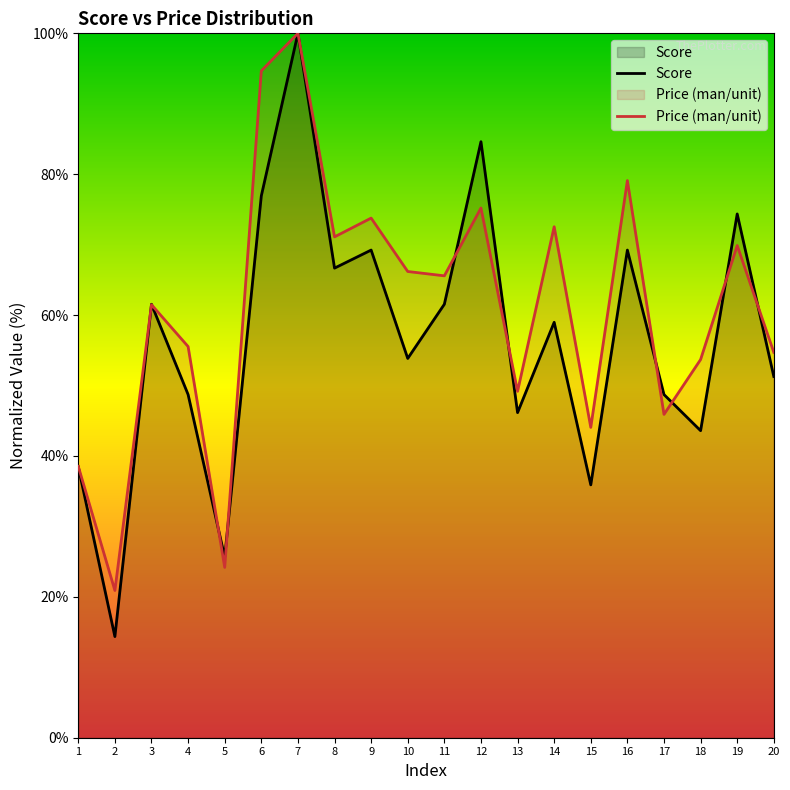

The value of Score at 2 is 14.4. True or false?

True